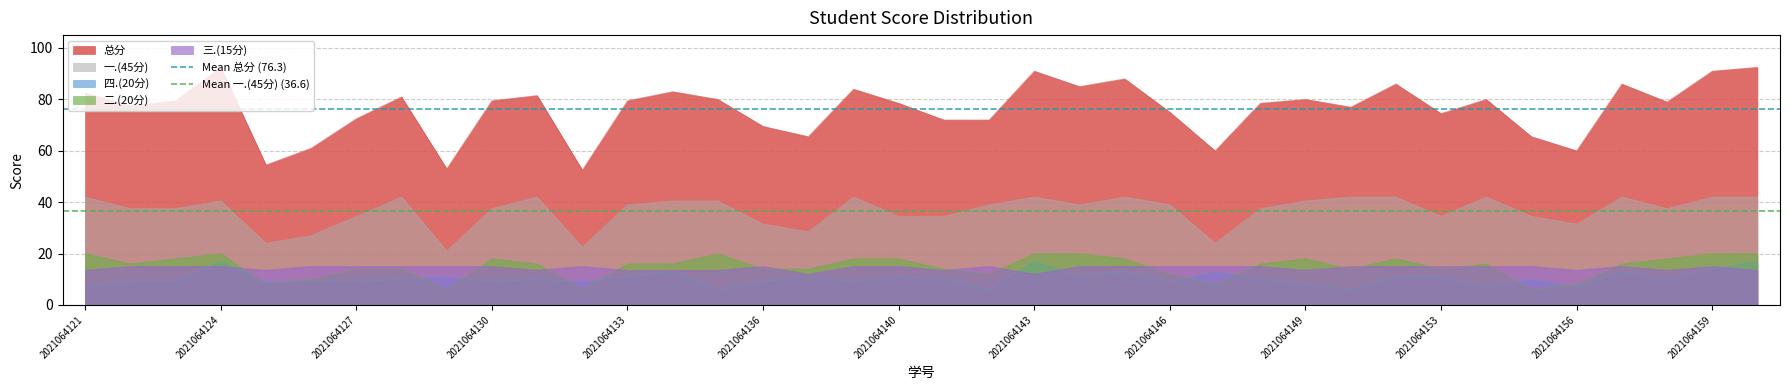

Is it true that 二.(20分) equals 27.5 at 2021064143?

False